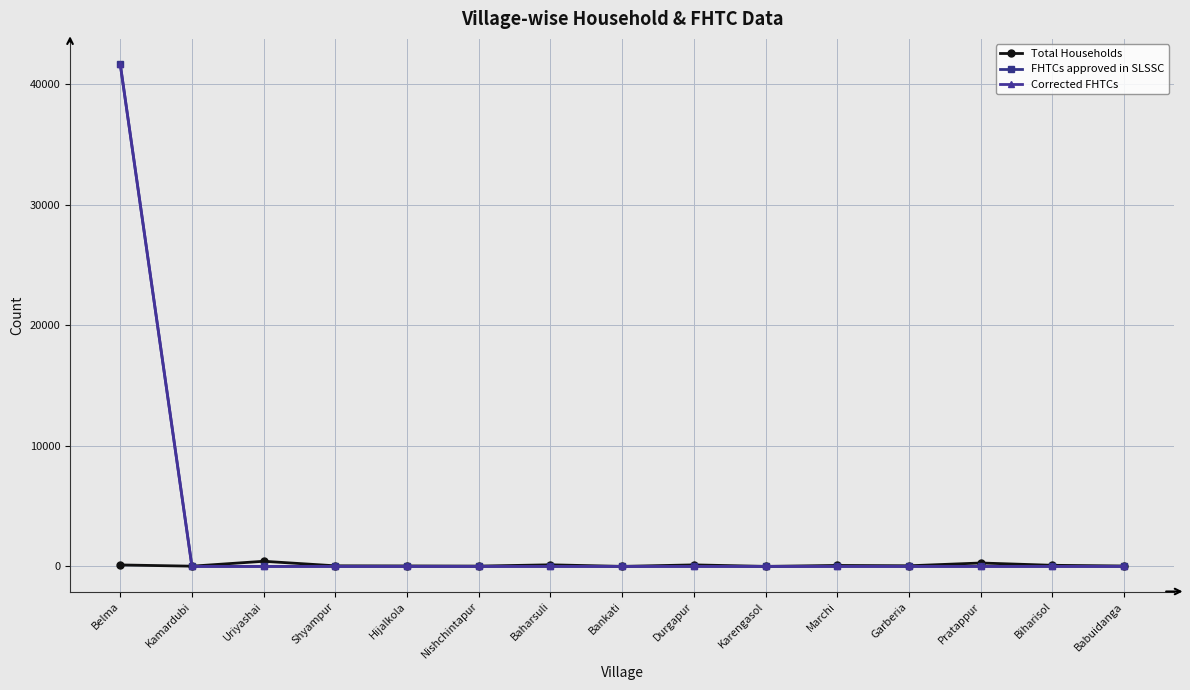

Which category has the lowest value across all series?

Bankati